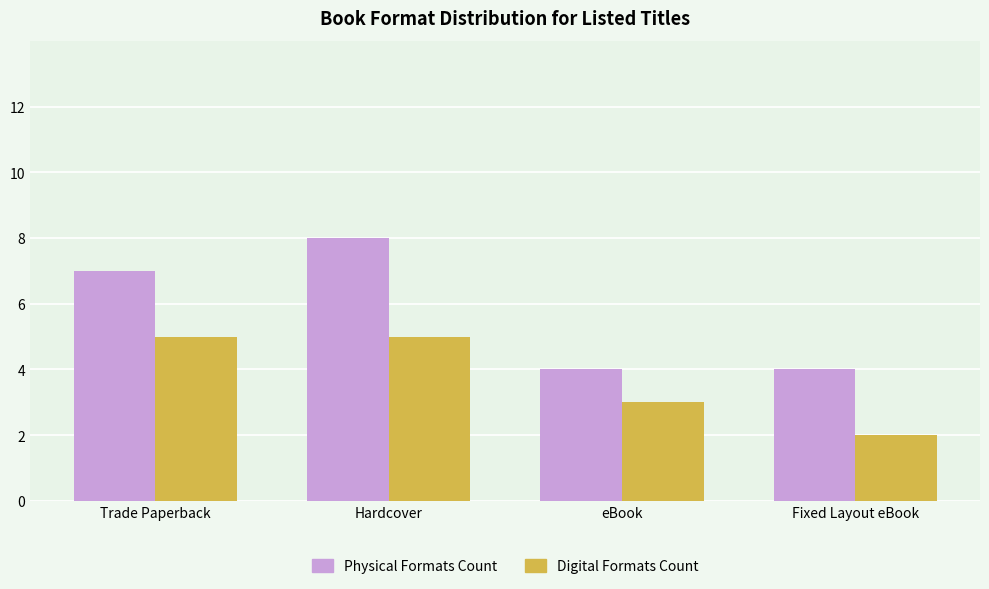

How many categories are shown in the chart?

4